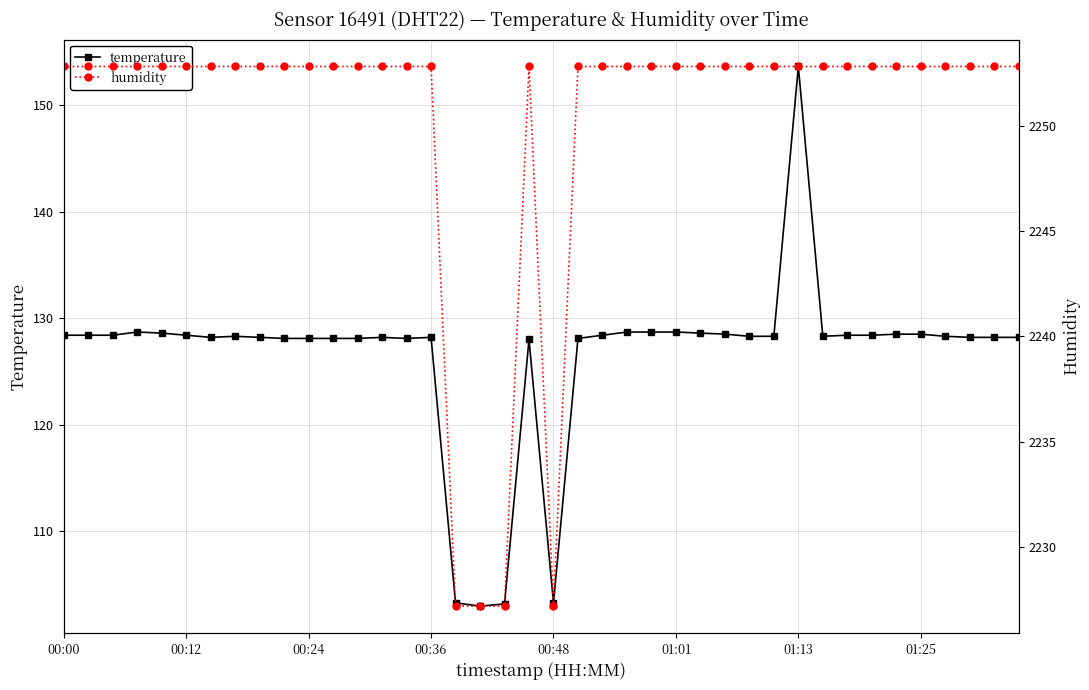

True or false: temperature has more than 2 points higher than both neighbors.

True